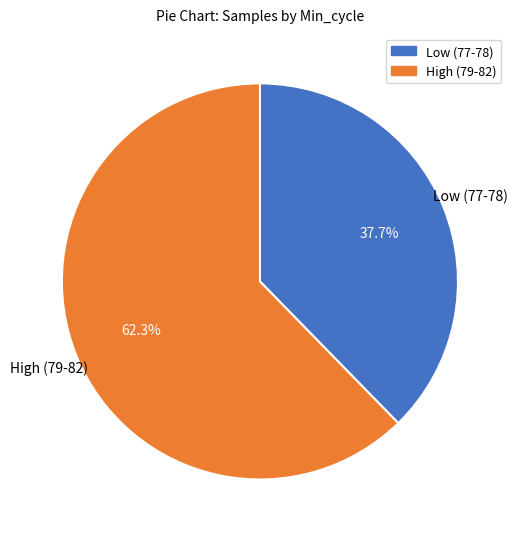

Is there any slice that represents more than half of the pie?

Yes